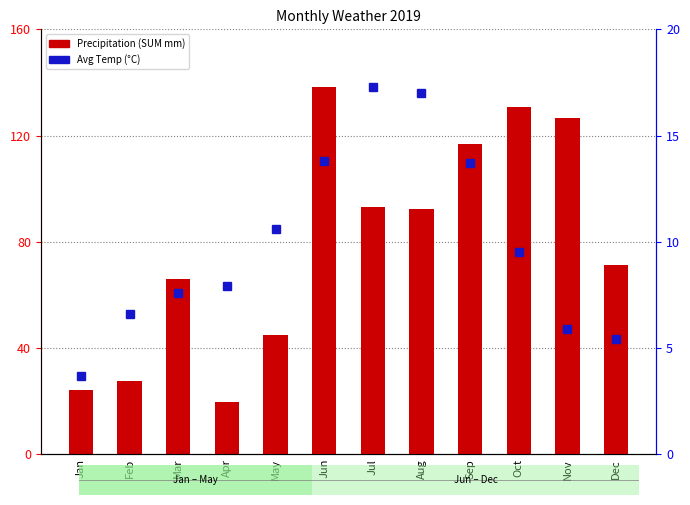

True or false: Avg Temp (°C) has a value of 11.5 at Feb.

False